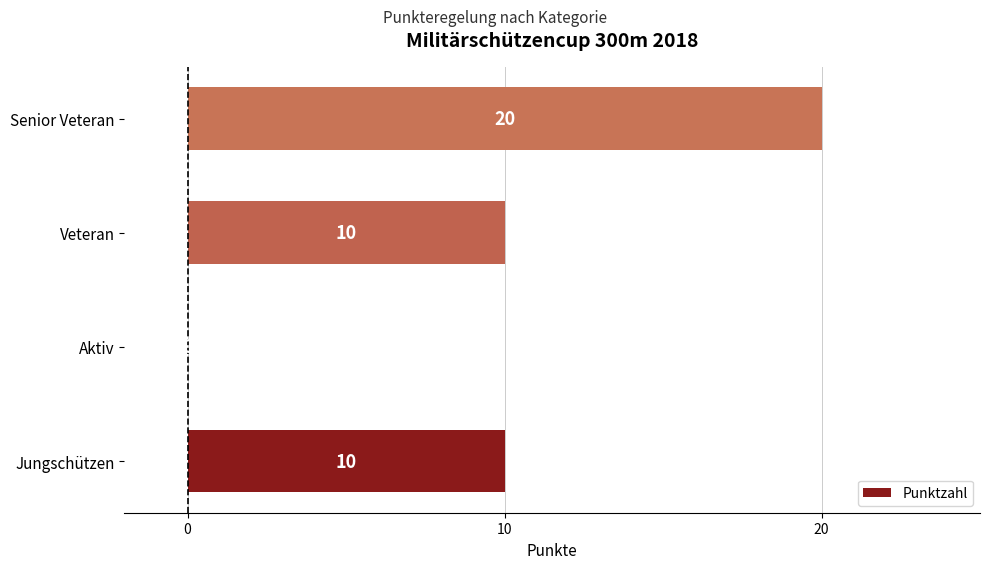

Which category has the highest value across all series?

Senior Veteran